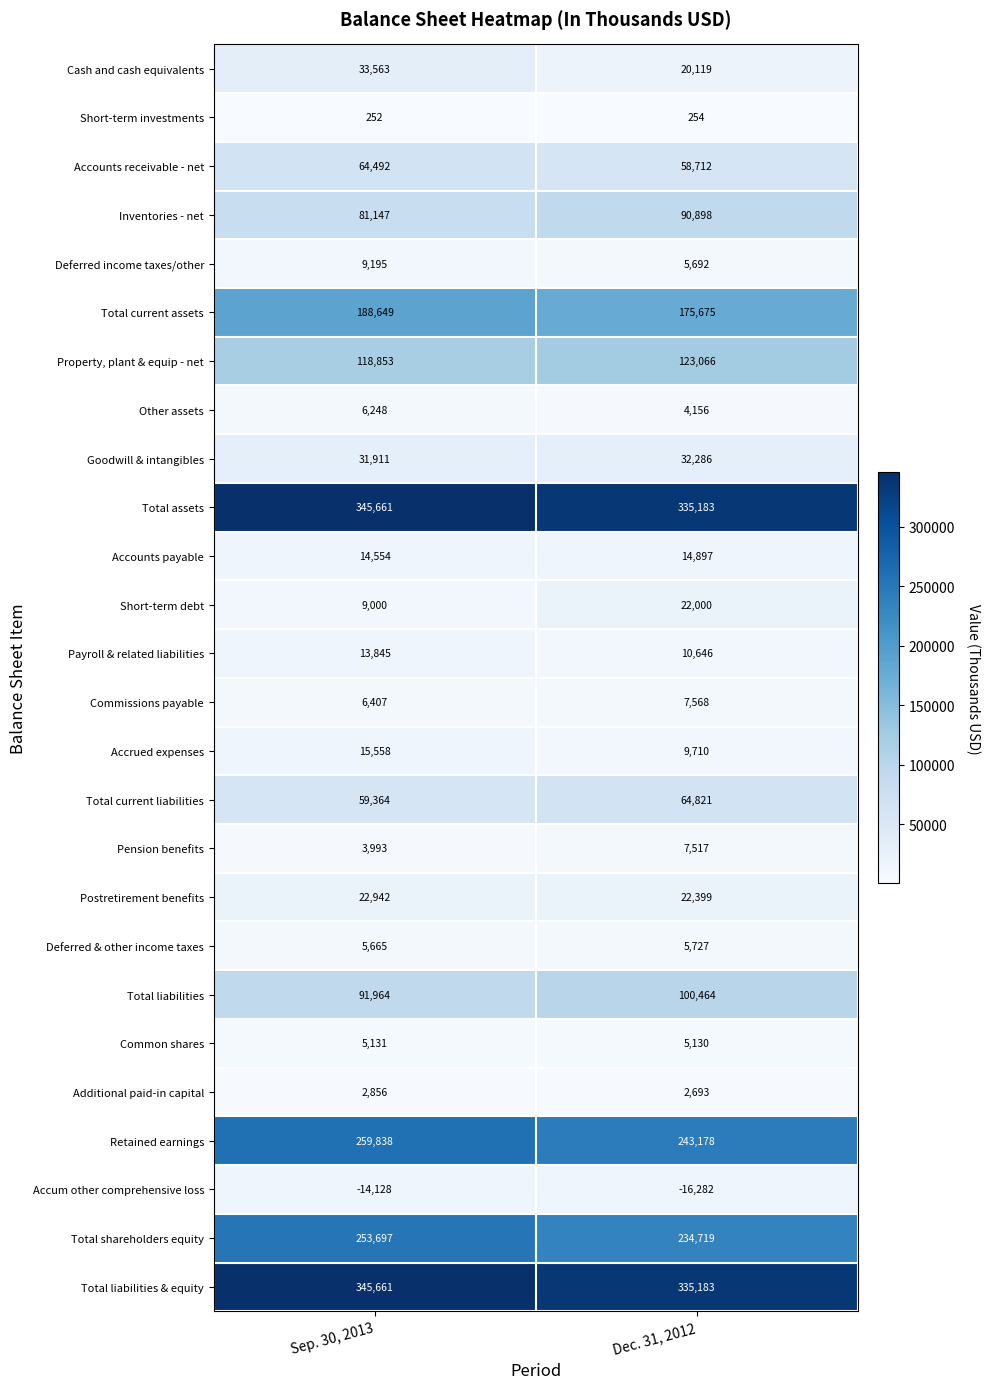

At how many categories does at least one series exceed 239438?

2